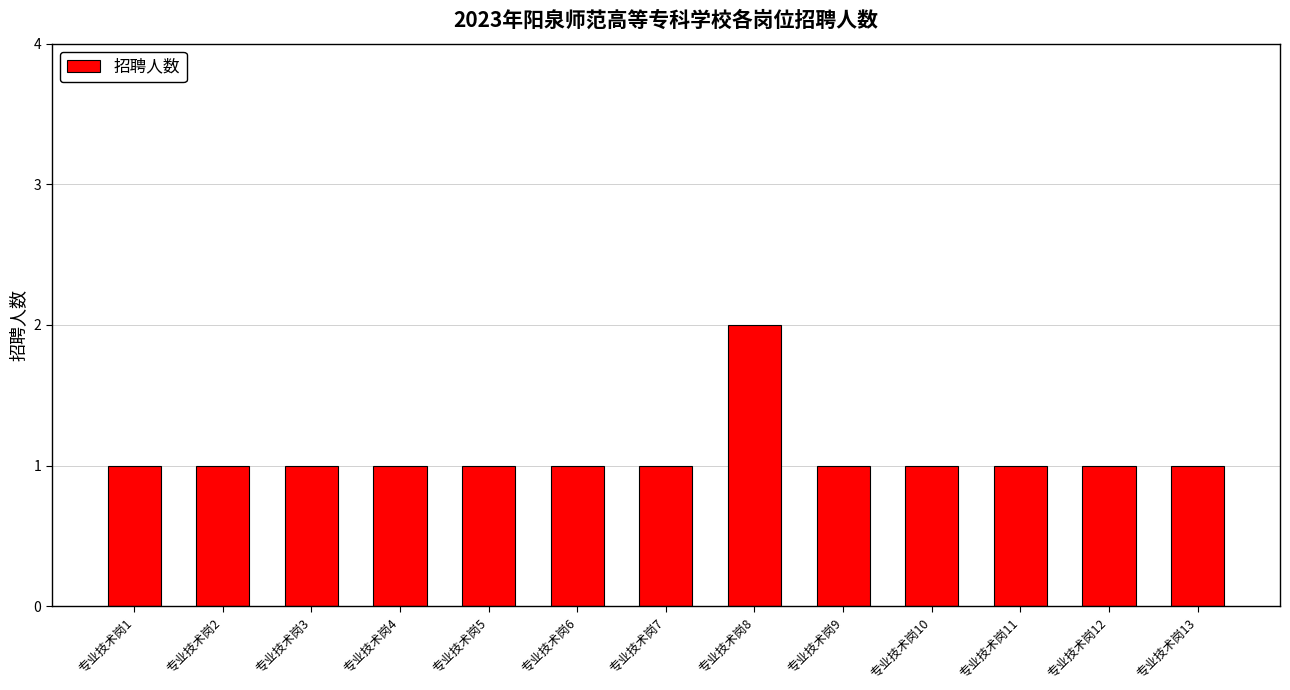

Are the bars horizontal?

No